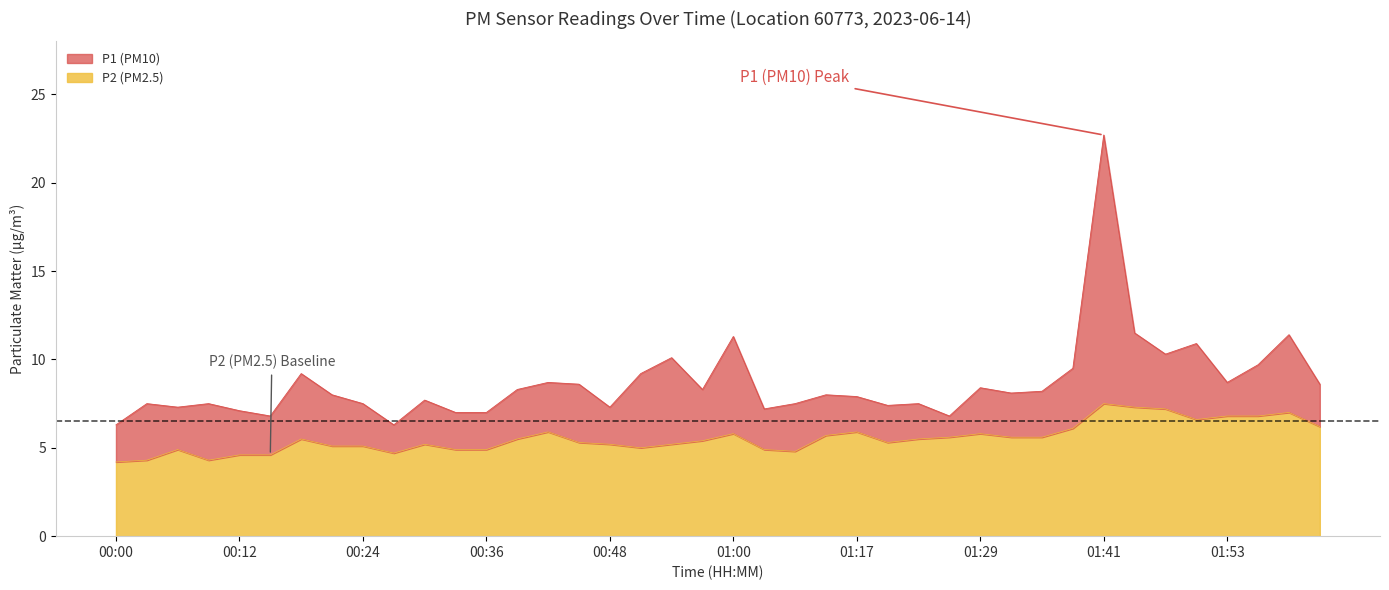

Count the number of categories in the chart.

40